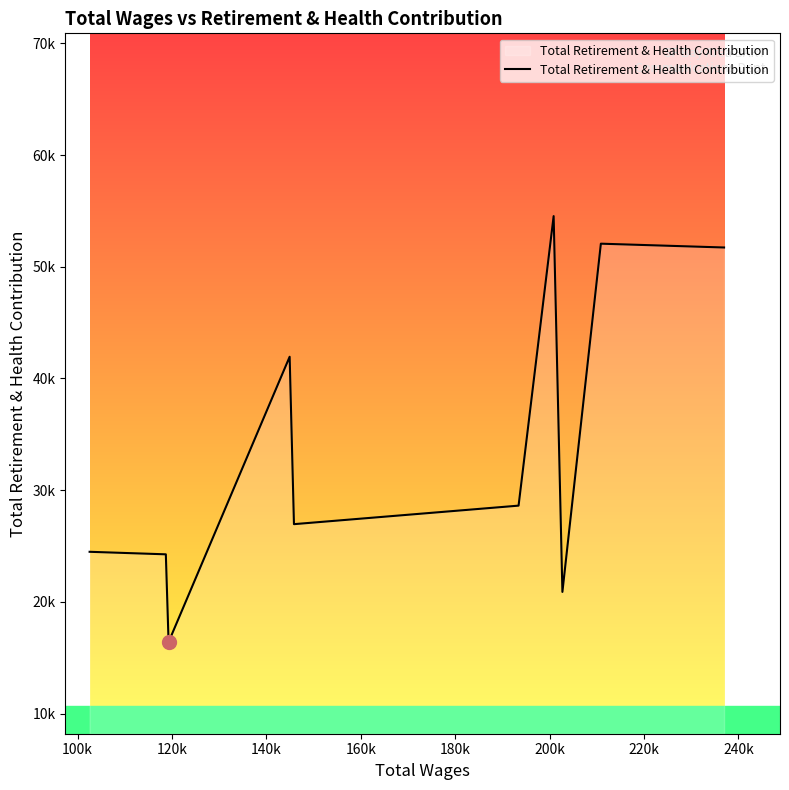

Does the chart display data point markers on the line(s)?

No